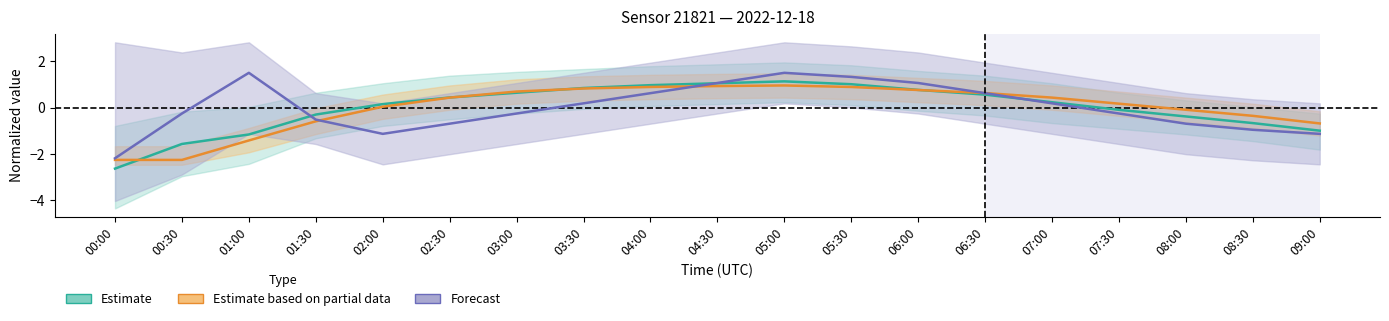

True or false: Estimate based on partial data (humidity) has more than 2 points higher than both neighbors.

False